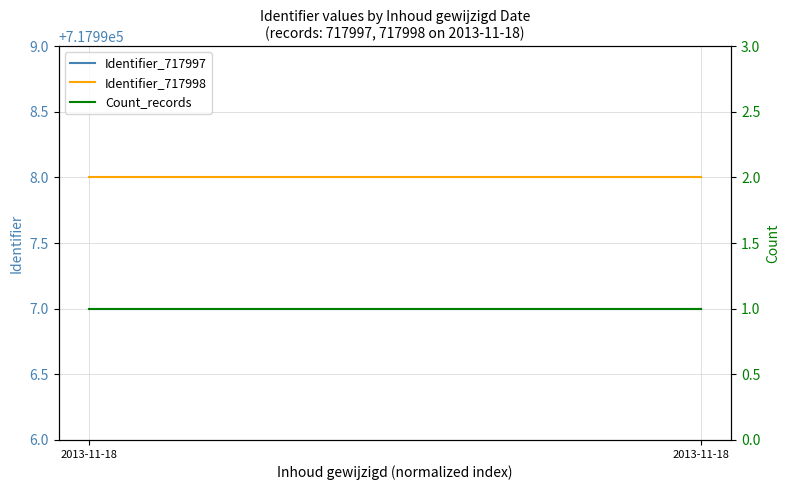

True or false: Identifier_717998 and Identifier_717997 intersect in this chart.

False